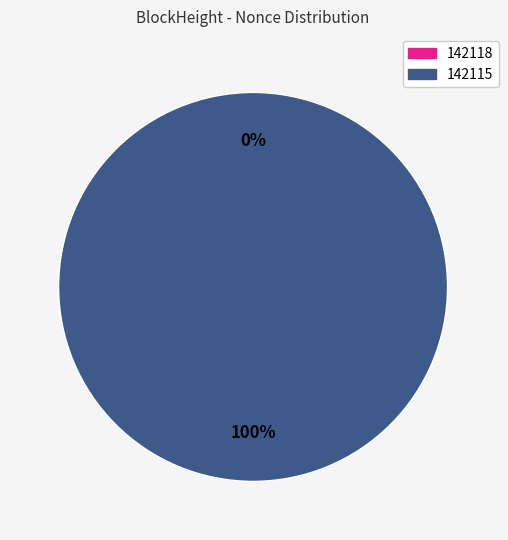

Which slice is the largest?

142115